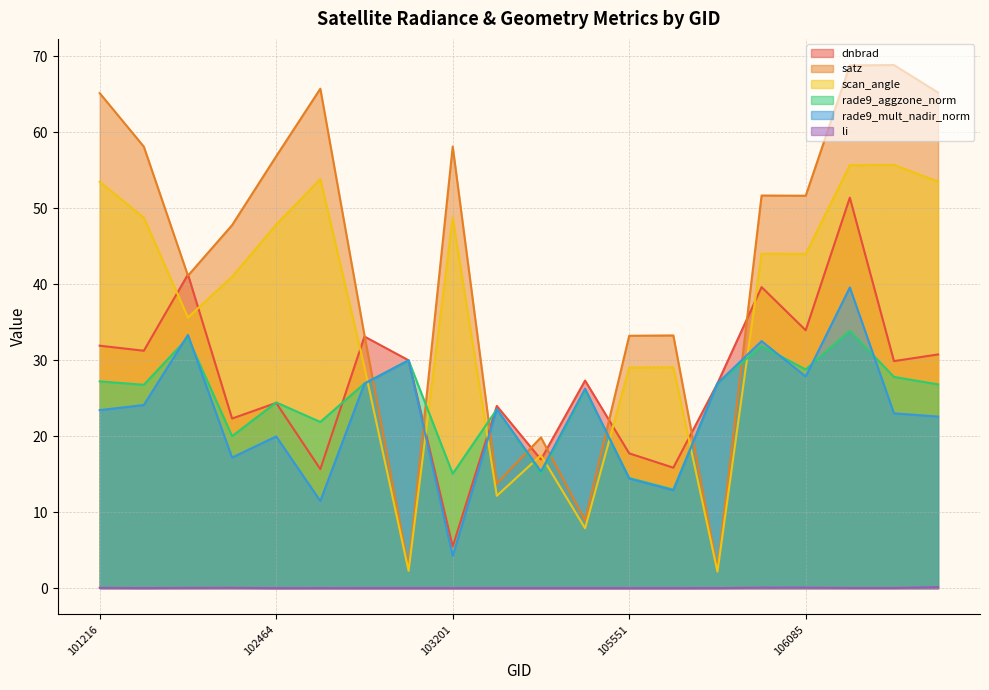

What is the value of the dnbrad point at the 15th from the left?

26.9